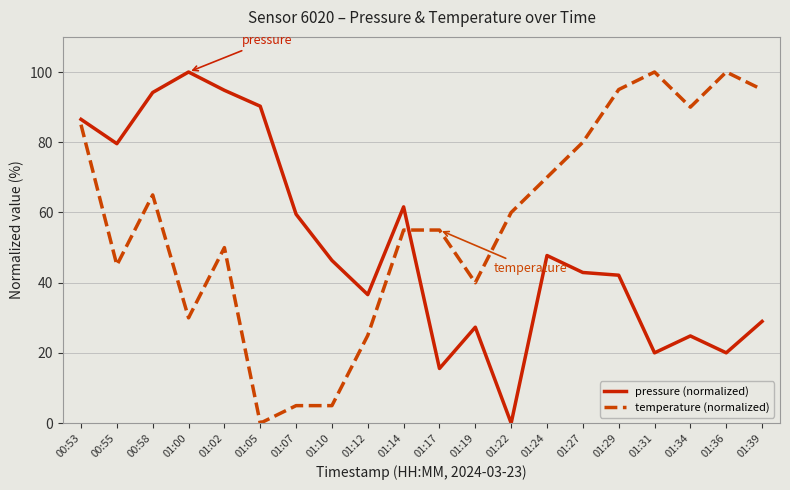

What value does the pressure (normalized) series have at 01:00?

100.0